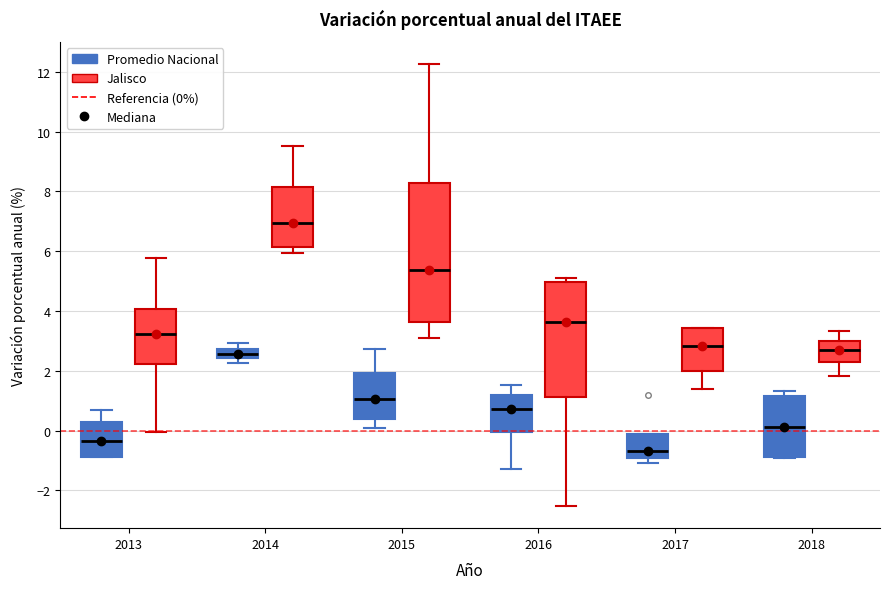

Where does the median line of the box for 2013 (Promedio Nacional) sit on the y-axis? The values are not printed on the chart, so give them approximately, as read against the axis.

-0.4